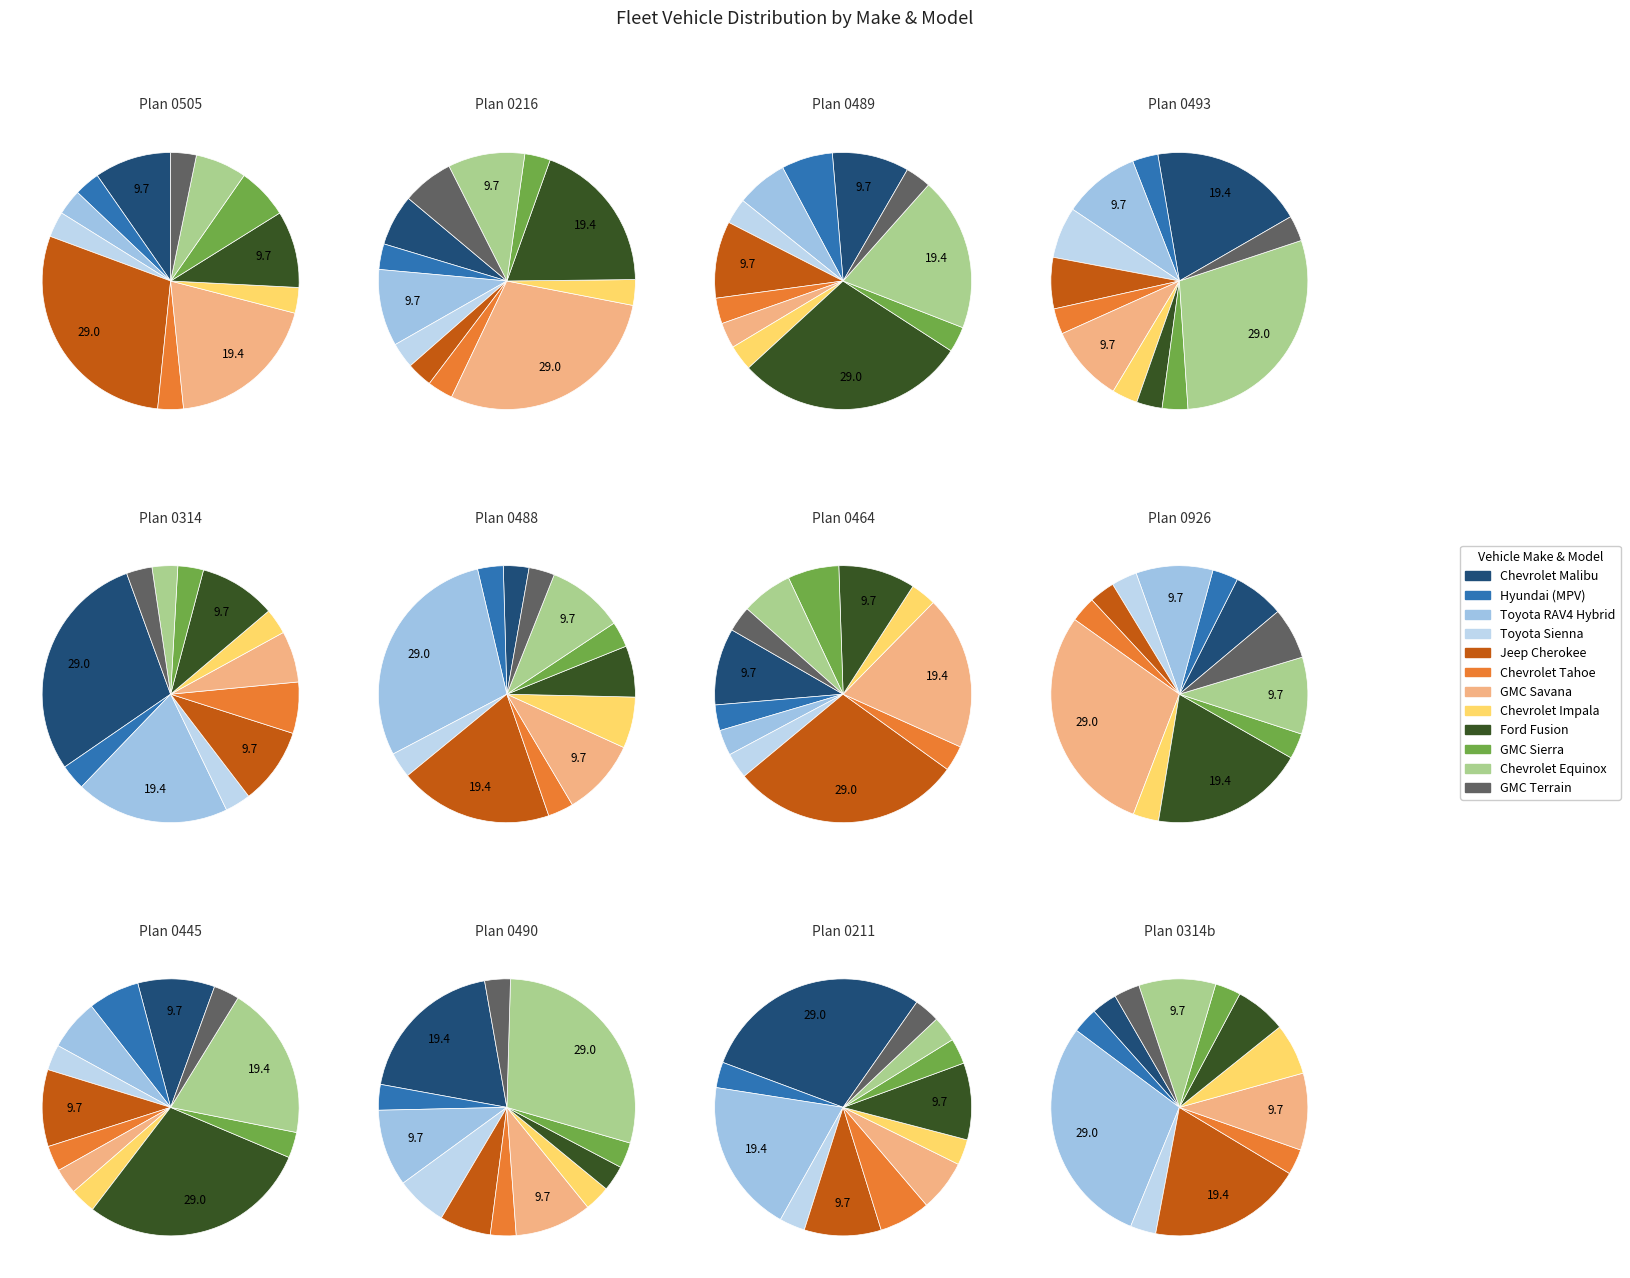

Which has a higher value, Chevrolet Malibu or GMC Sierra?

Chevrolet Malibu